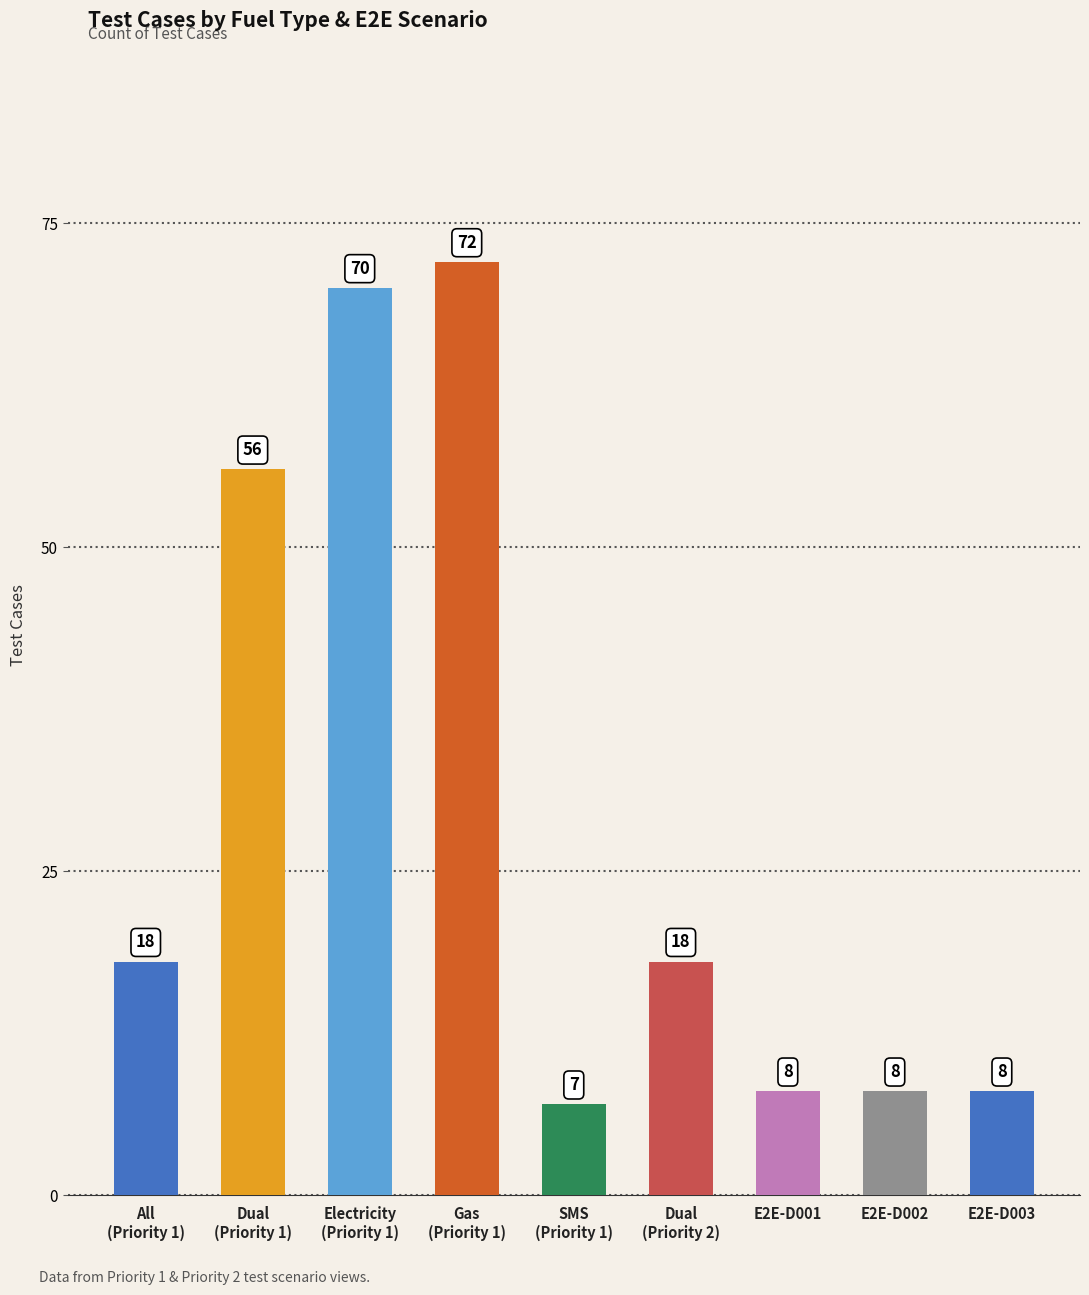

Reading left to right, transcribe all the data shown in this chart.

18	56	70	72	7	18	8	8	8